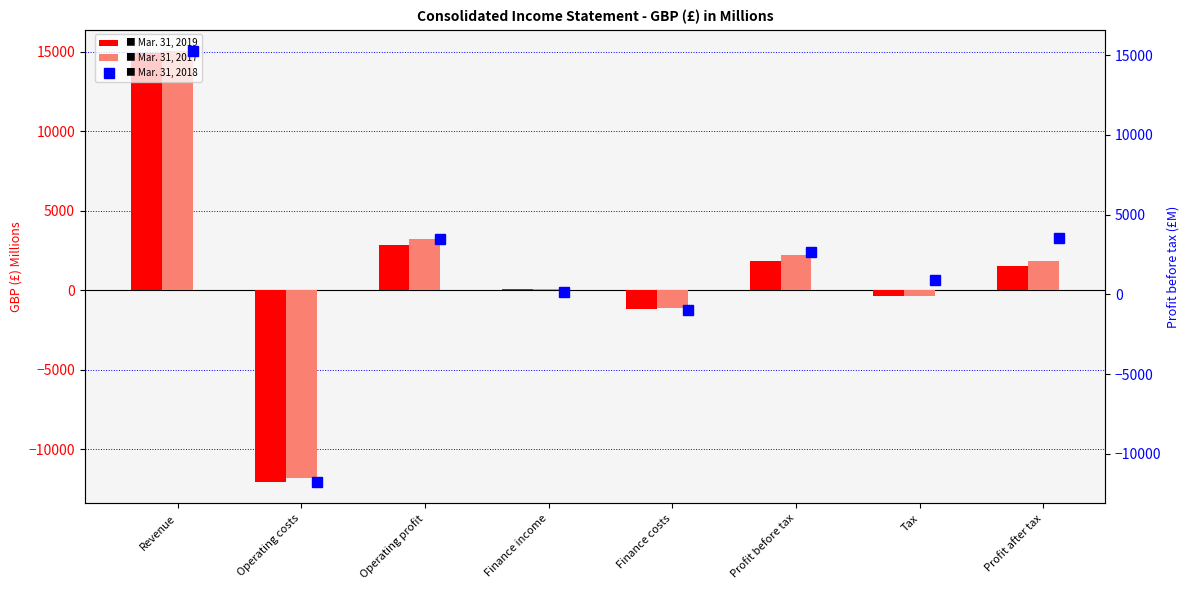

Reading left to right, transcribe all the data shown in this chart.

Mar. 31, 2019: 14933	-12063	2870	88	-1157	1841	-339	1502
Mar. 31, 2017: 15035	-11827	3208	53	-1140	2184	-374	1810
Mar. 31, 2018: 15250	-11757	3493	127	-1009	2660	889	3549